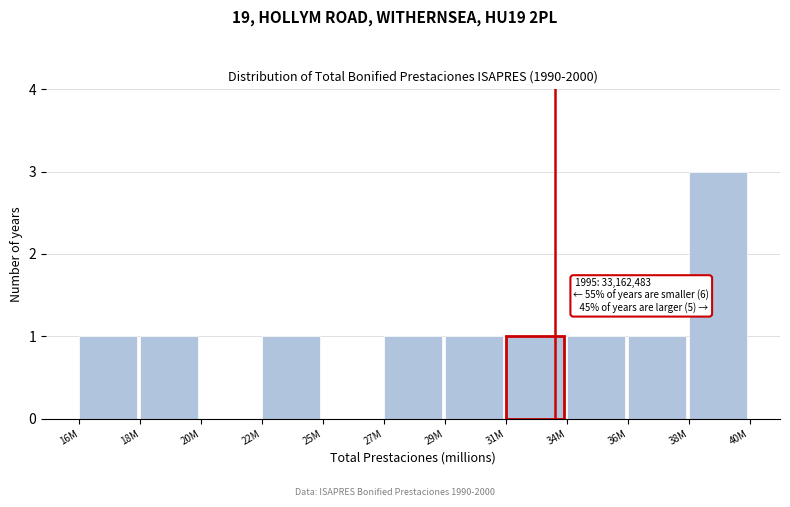

Reading left to right, what are all the values shown in this chart?

16M=1	18M=1	20M=0	22M=1	25M=0	27M=1	29M=1	31M=1	34M=1	36M=1	38M=3